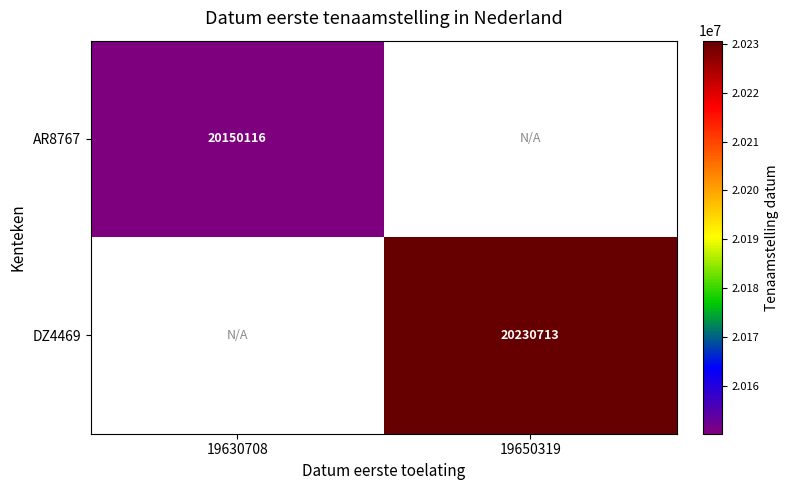

True or false: AR8767 has a value of 20150116 at 19630708.

True